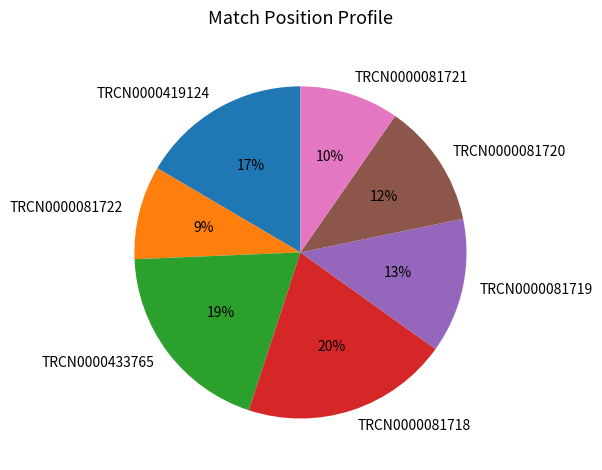

Which has a higher value, TRCN0000081721 or TRCN0000081719?

TRCN0000081719